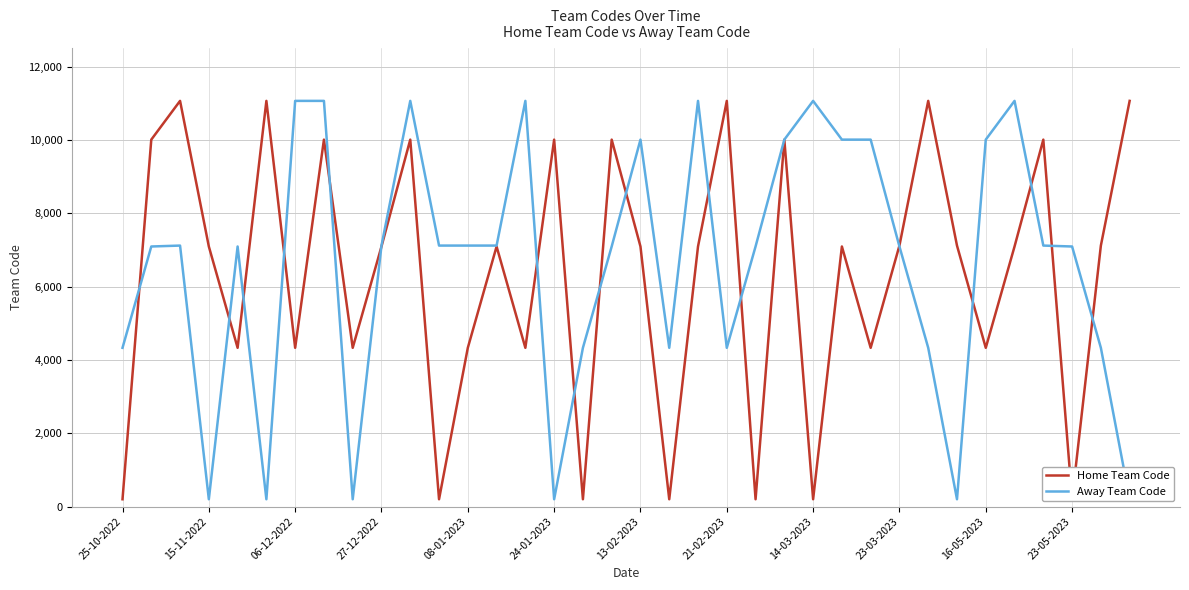

At how many categories does at least one series exceed 1471?

36